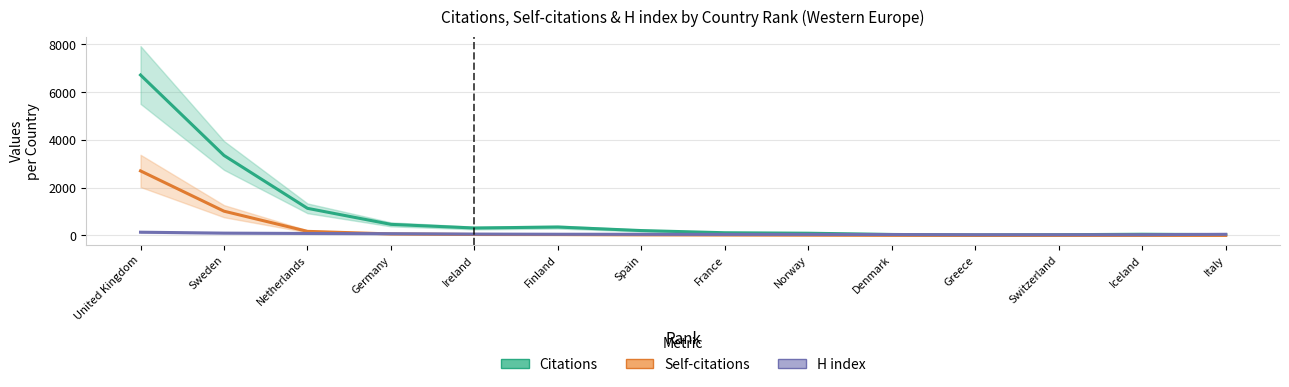

Which series has the largest range (max minus min)?

Citations